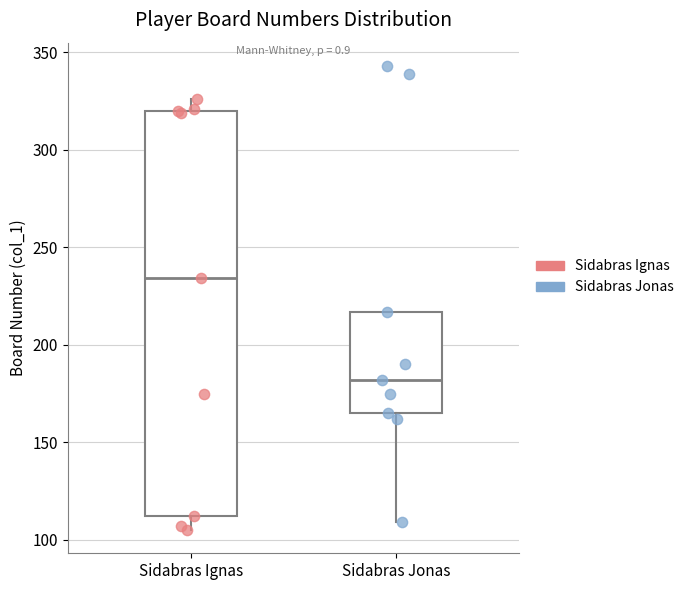

Which box has the lowest median line?

Sidabras Jonas